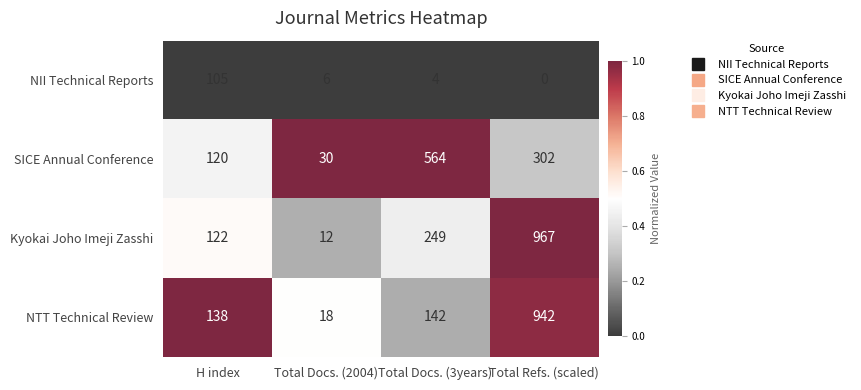

True or false: Kyokai Joho Imeji Zasshi has a value of 122 at H index.

True